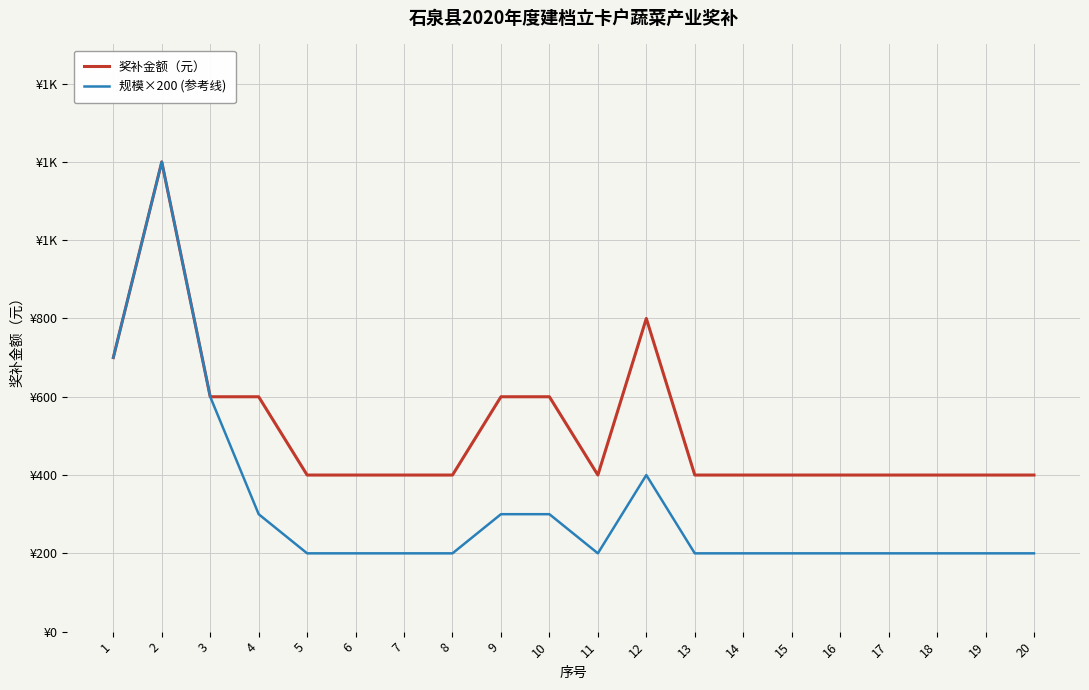

What is the value of the 规模×200 (参考线) point at the 3rd from the left?

600